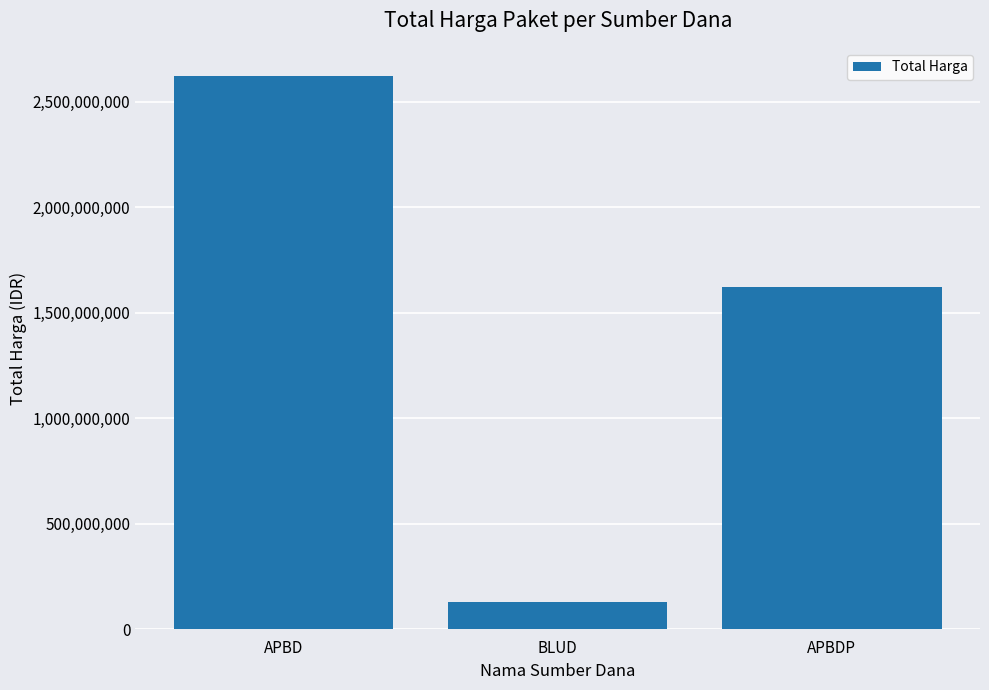

Rank the categories by value from lowest to highest.

BLUD, APBDP, APBD